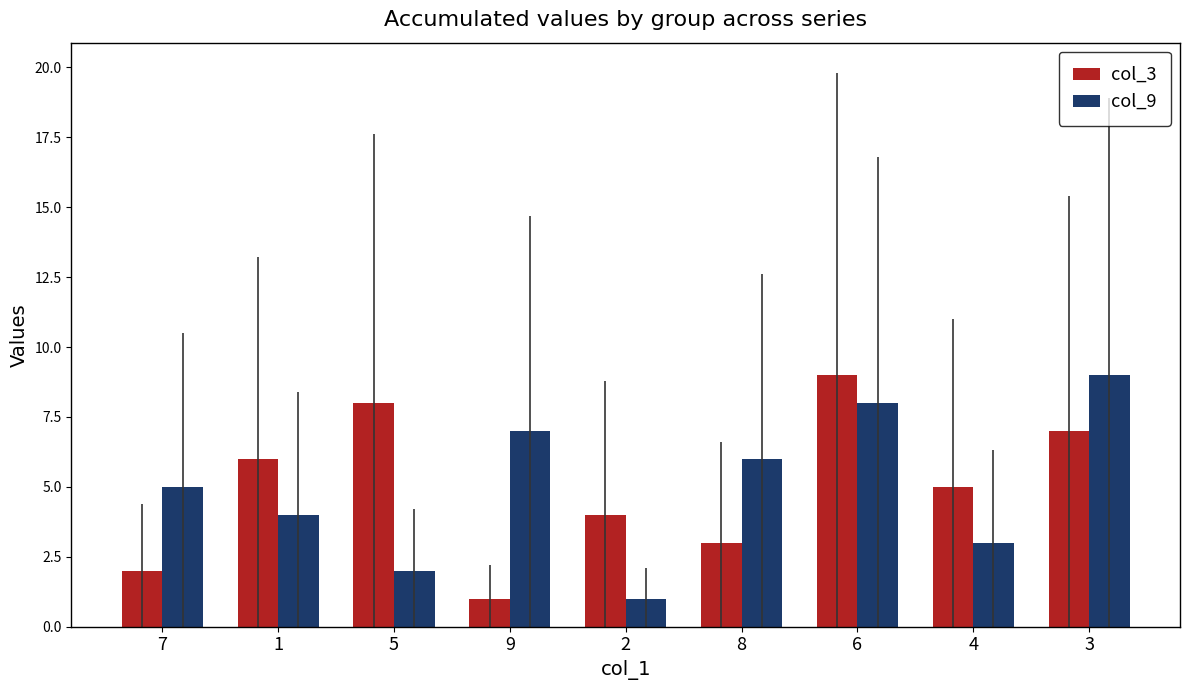

What is the maximum value shown in the chart?

9